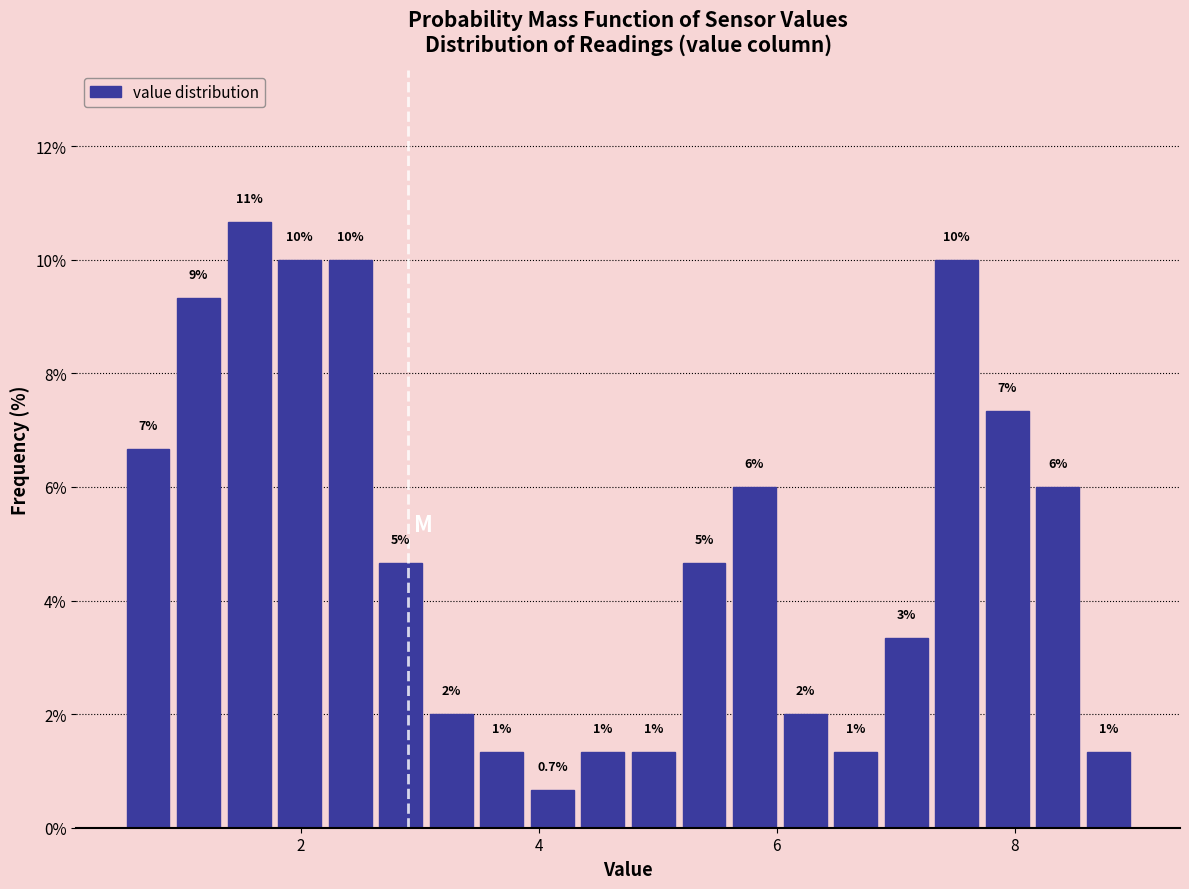

Read against the x-axis, roughly where is the centre of the tallest bar?

1.6